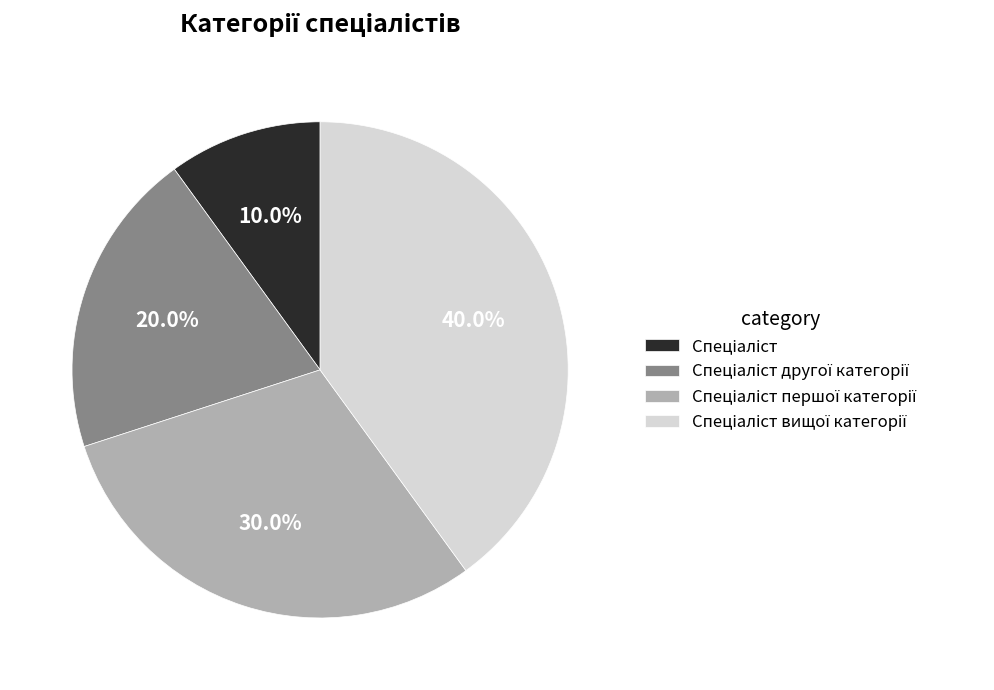

Does any single category account for the majority?

No